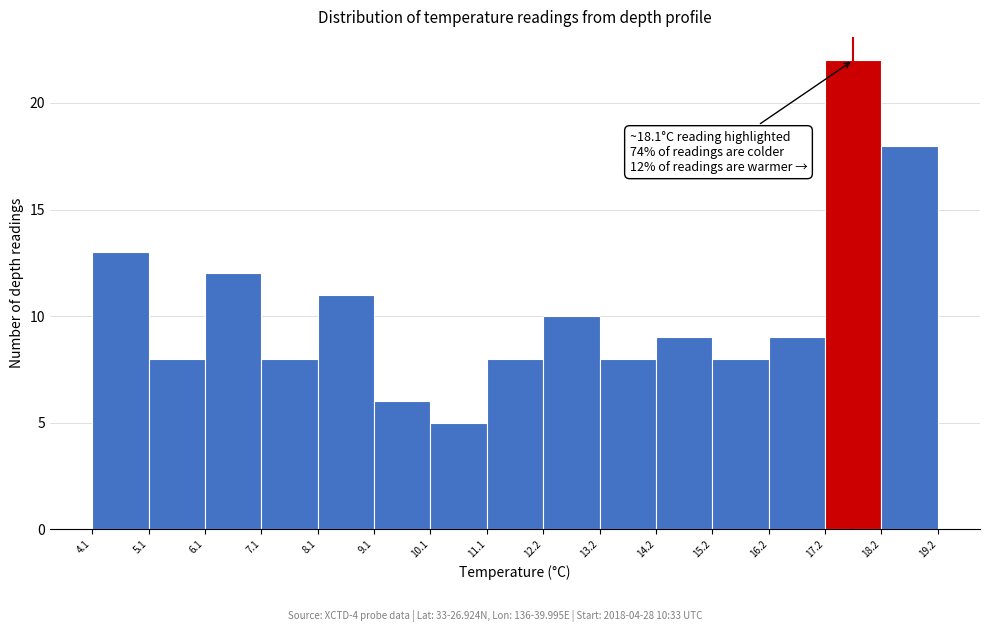

Over which range of the x-axis is the bar tallest?

17.2 to 18.2